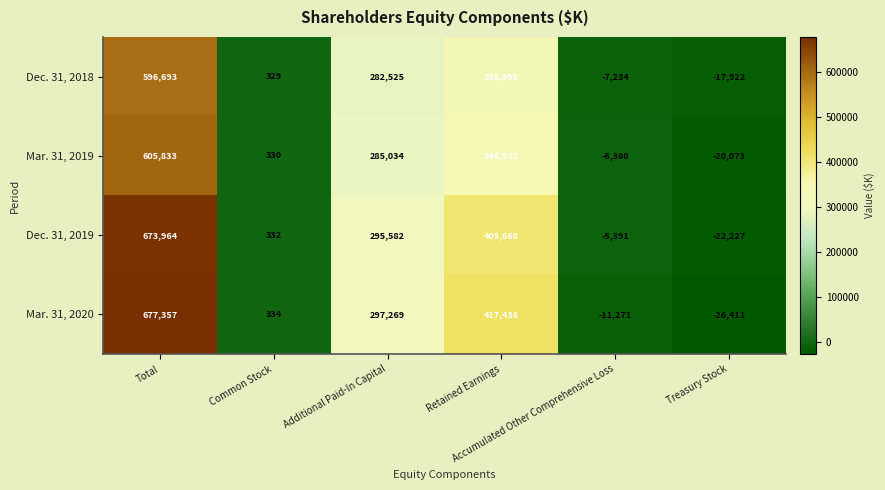

At how many categories does at least one series exceed 250879?

3